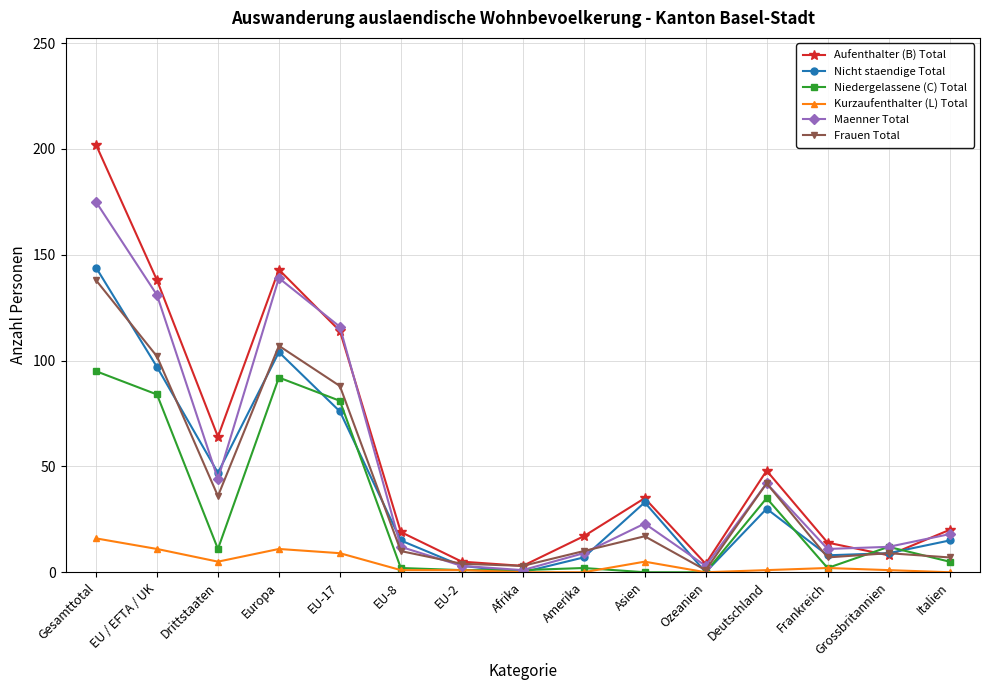

What is the value of the Frauen Total point at the 7th from the left?

4